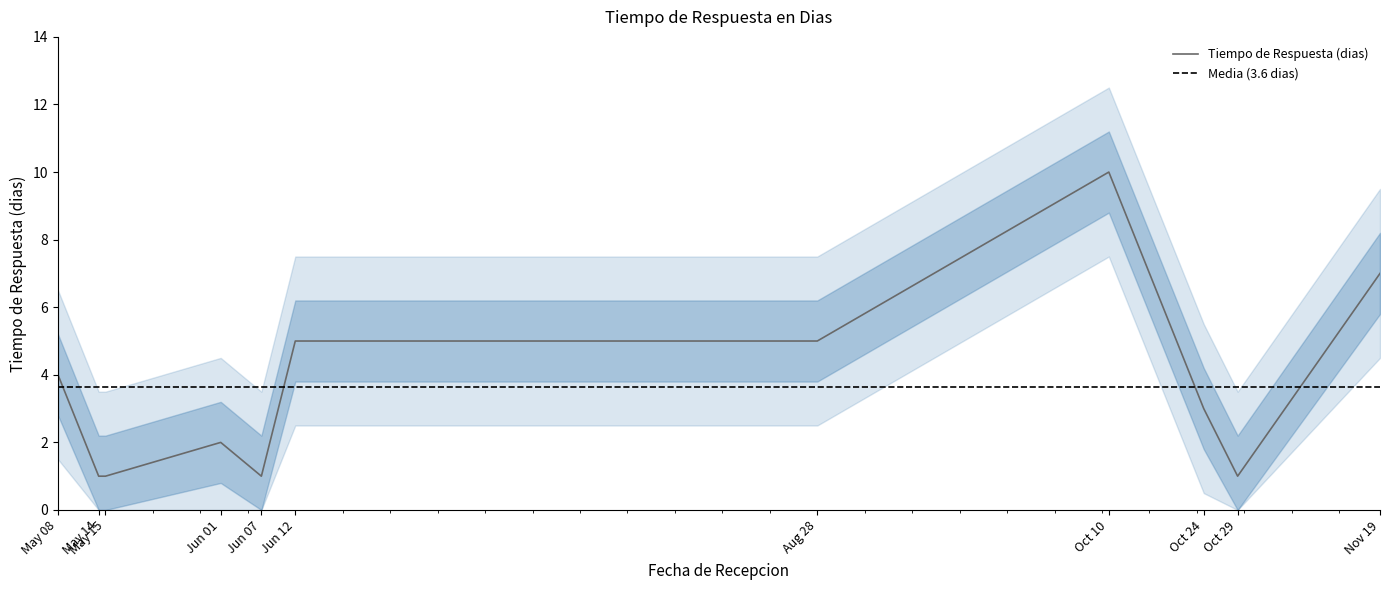

Is it true that Tiempo de Respuesta (dias) equals 1 at Oct 29?

True